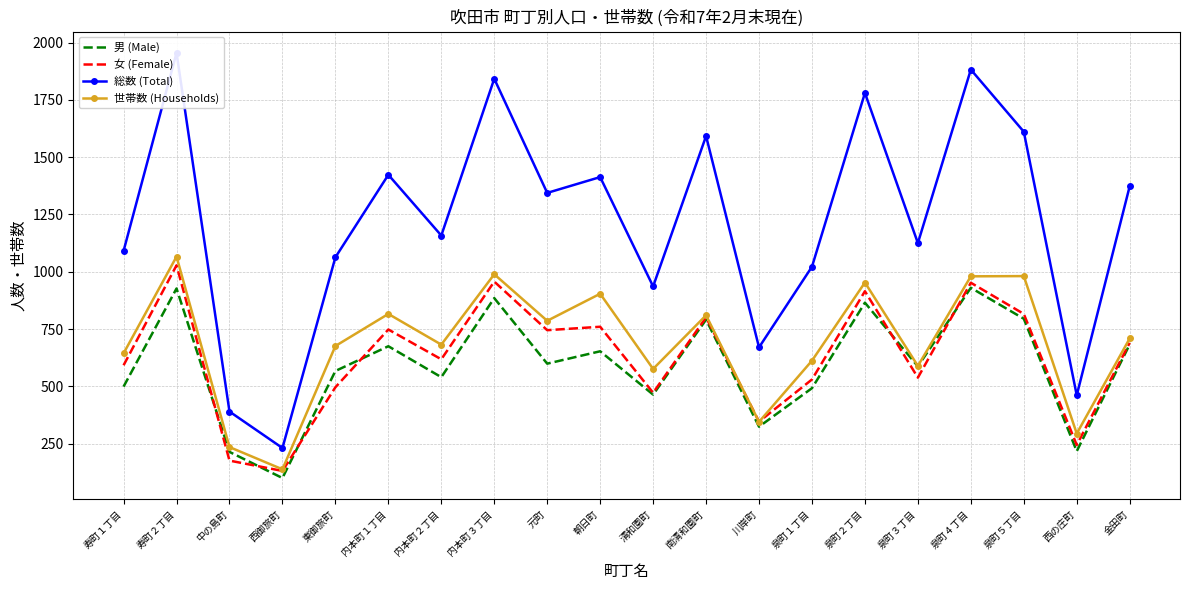

What is the label of the 10th point from the left?

朝日町